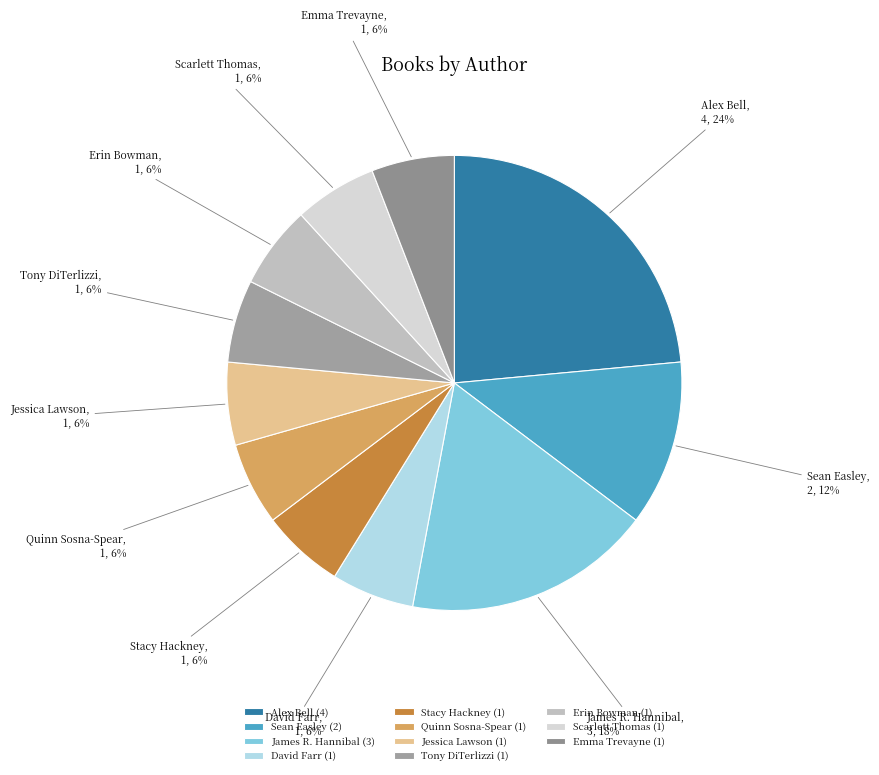

What is the largest slice in the pie chart?

Alex Bell (4)